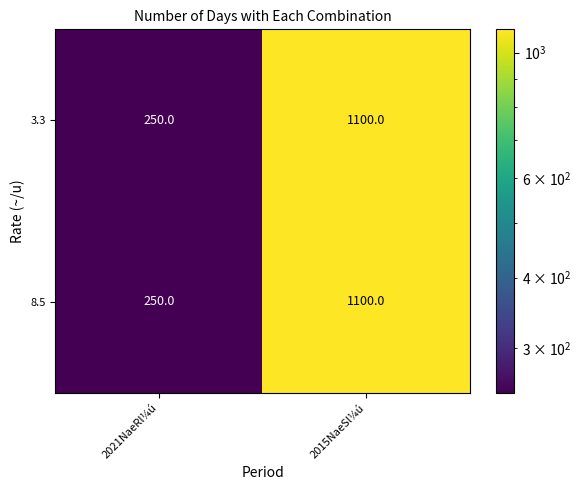

How many distinct data groups are displayed?

2